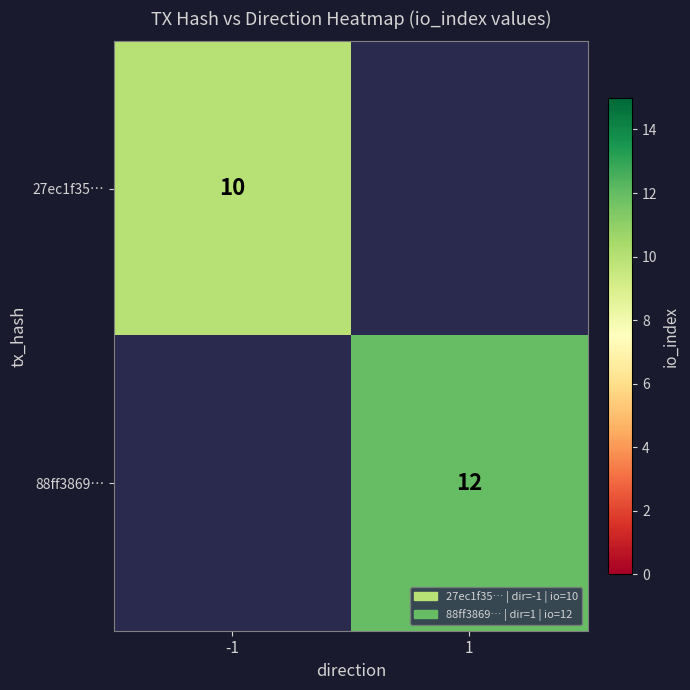

Is it true that 27ec1f35… equals 10 at -1?

True